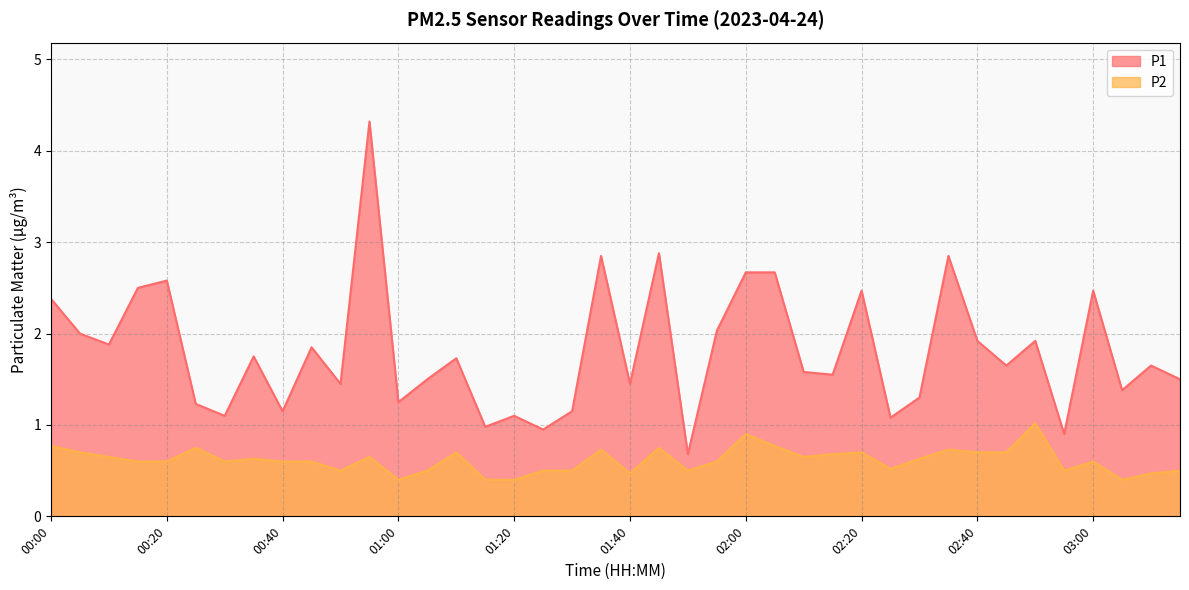

Is the value of P1 at 00:55 greater than the value of P2 at 01:05?

Yes